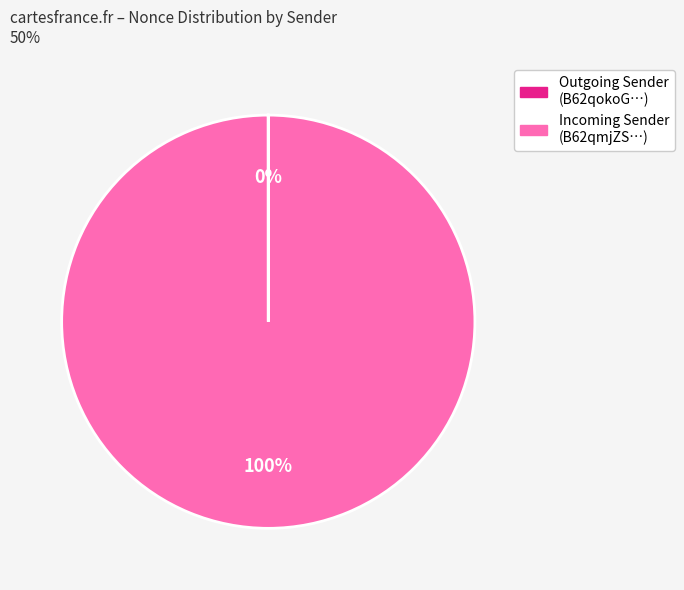

To the nearest percent, what is the average slice percentage?

50%